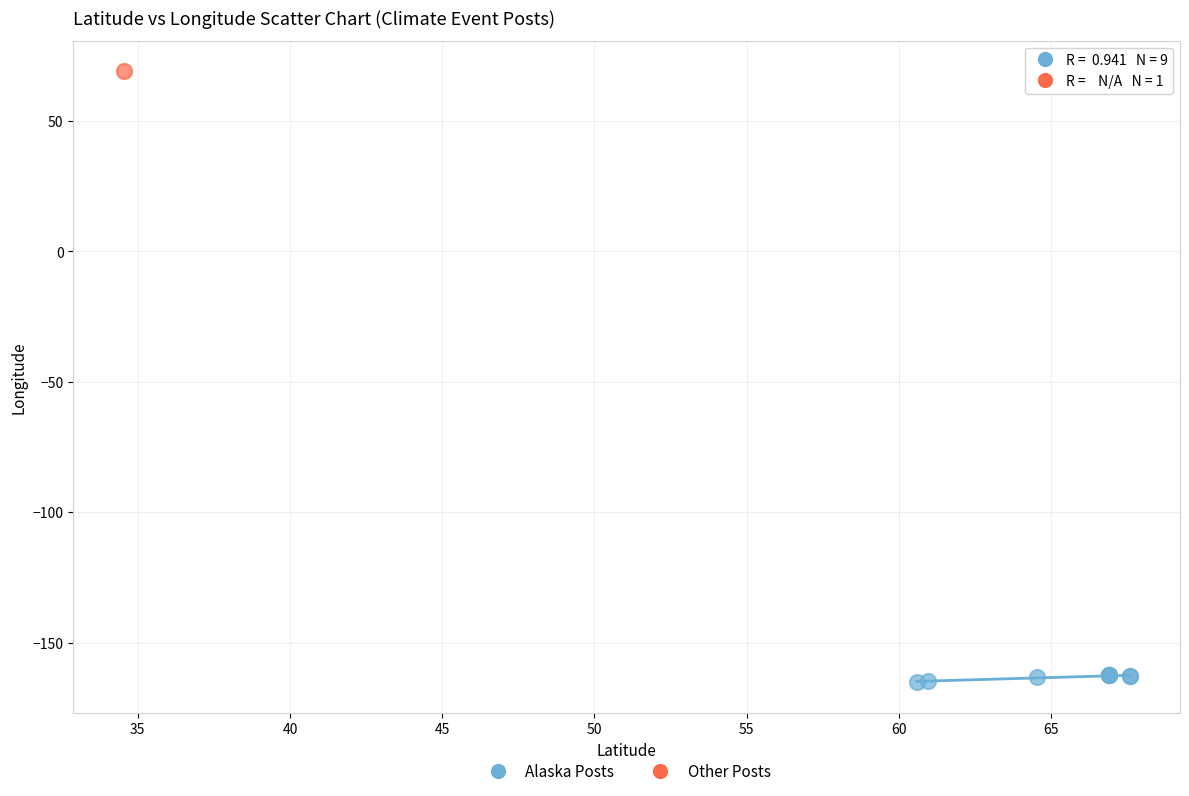

What are all the series names shown in the legend?

Alaska Posts, Other Posts